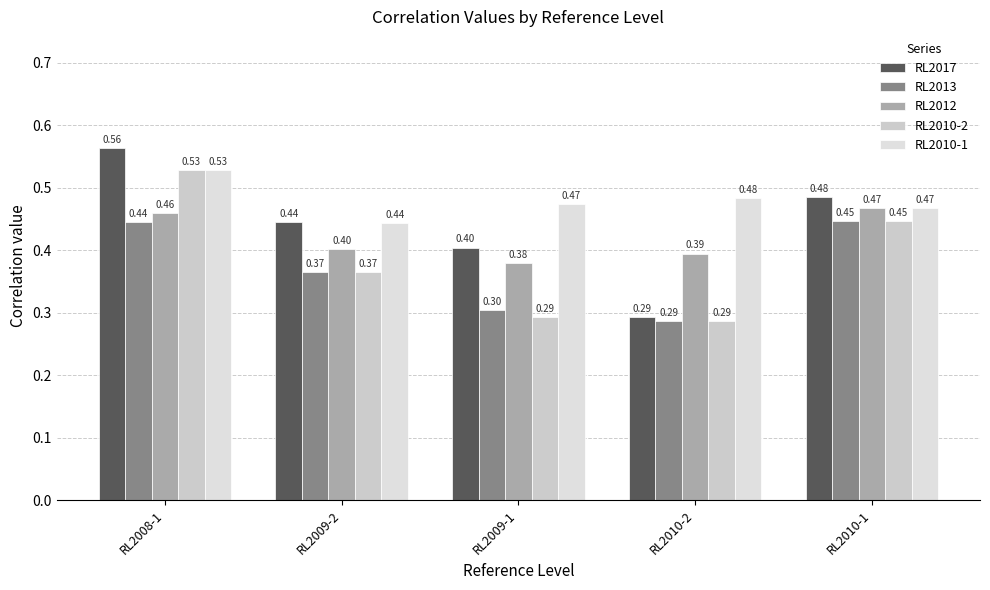

Are the bars horizontal?

No